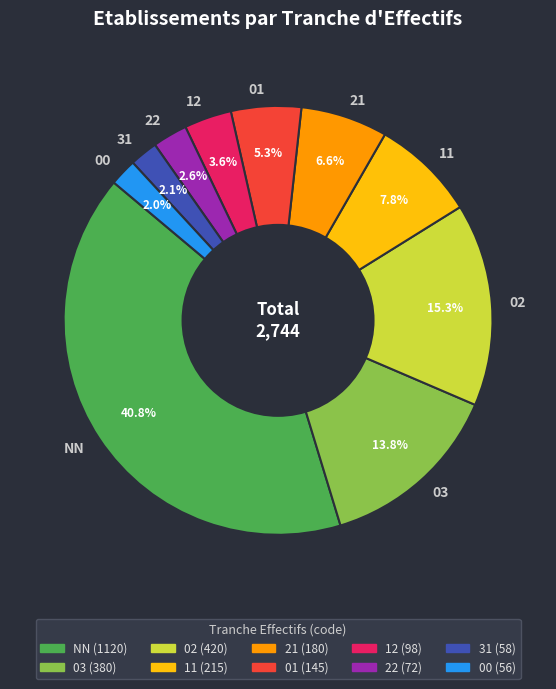

To the nearest percent, what is the combined percentage of 02 and 00?

17%